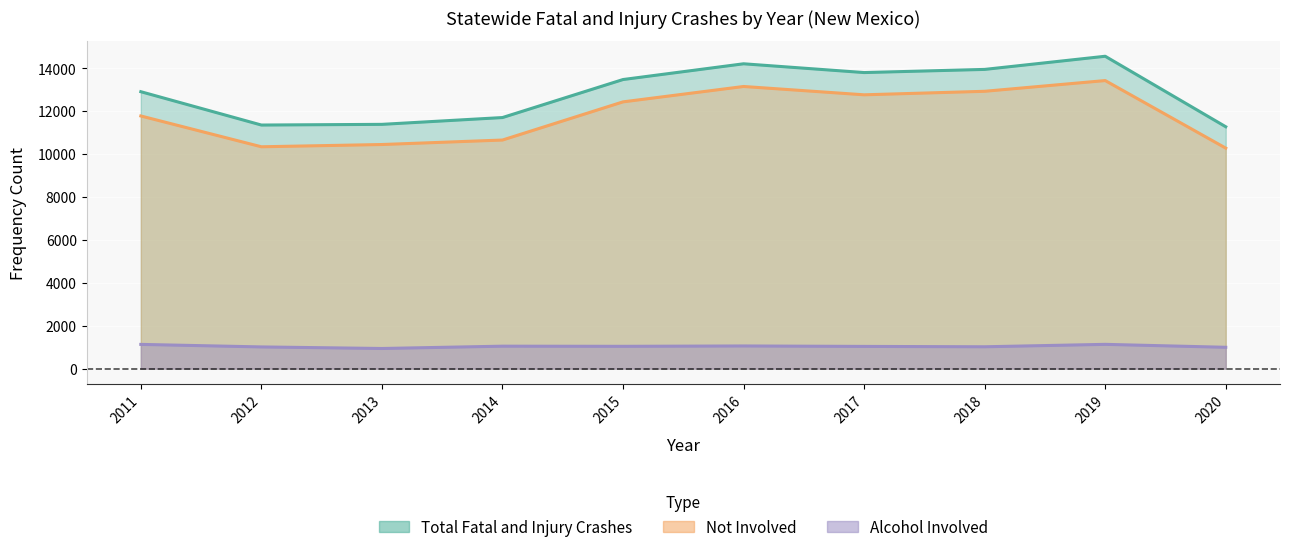

How many interior local peaks does the Total Fatal and Injury Crashes series have?

2